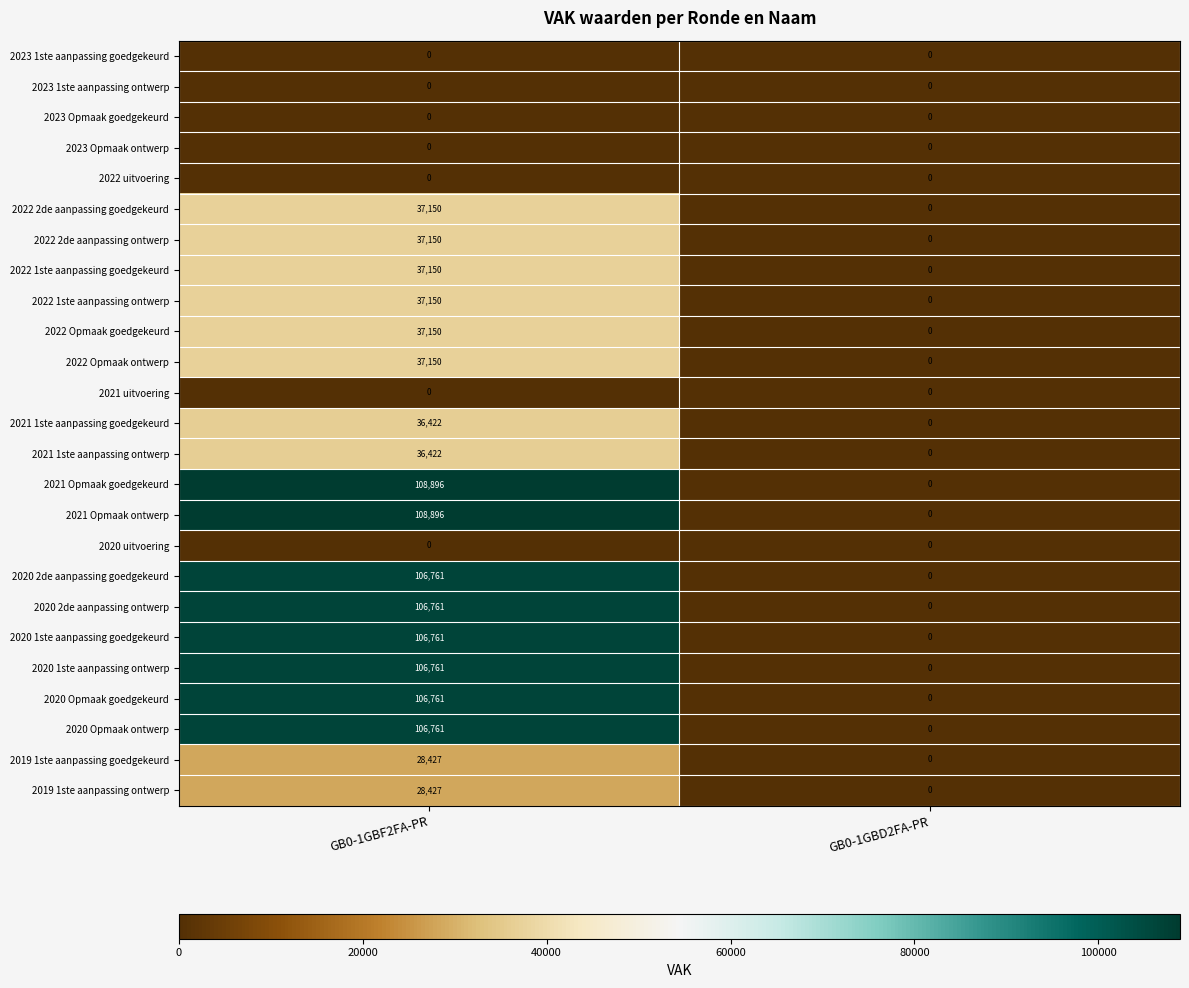

What is the difference between the highest and lowest values at GB0-1GBF2FA-PR?

108896